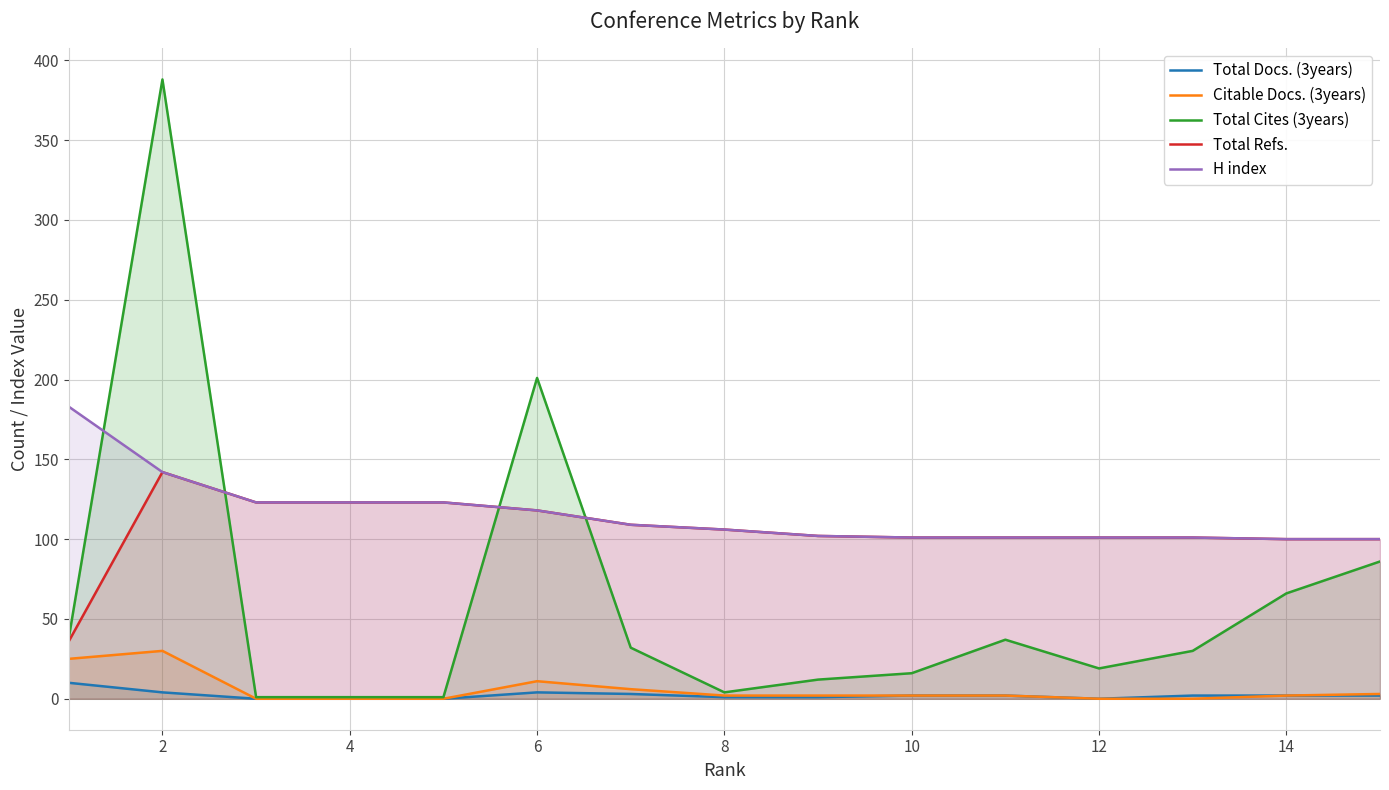

What is the difference between the maximum and second lowest values in the H index series?

83